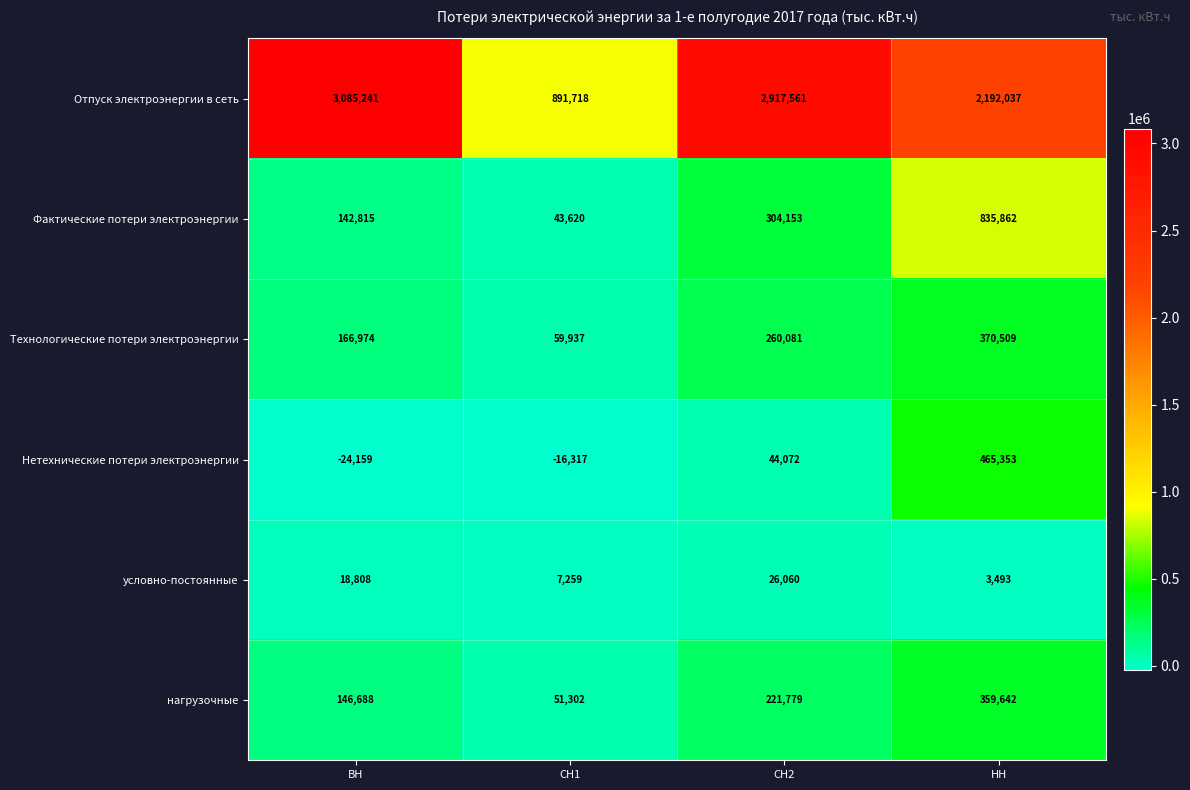

Reading left to right, list all the values displayed in this chart.

Отпуск электроэнергии в сеть: ВН=3085241	СН1=891718	СН2=2917561	НН=2192037
Фактические потери электроэнергии: ВН=142815	СН1=43620	СН2=304153	НН=835862
Технологические потери электроэнергии: ВН=166974	СН1=59937	СН2=260081	НН=370509
Нетехнические потери электроэнергии: ВН=-24159	СН1=-16317	СН2=44072	НН=465353
условно-постоянные: ВН=18808	СН1=7259	СН2=26060	НН=3493
нагрузочные: ВН=146688	СН1=51302	СН2=221779	НН=359642